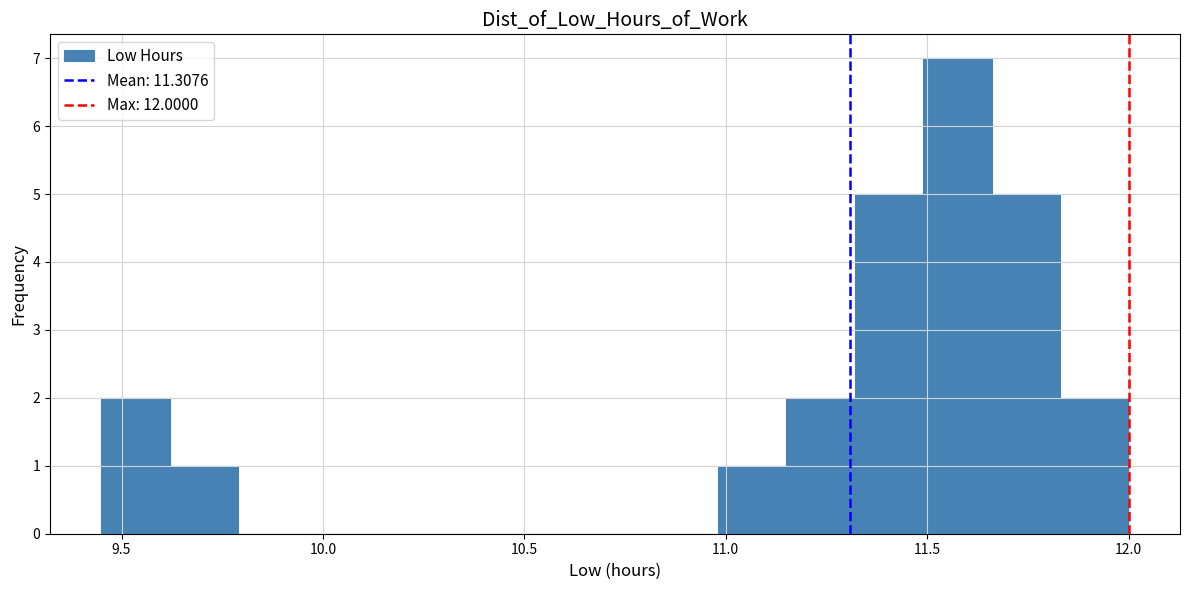

Read against the x-axis, roughly where is the centre of the tallest bar?

11.60